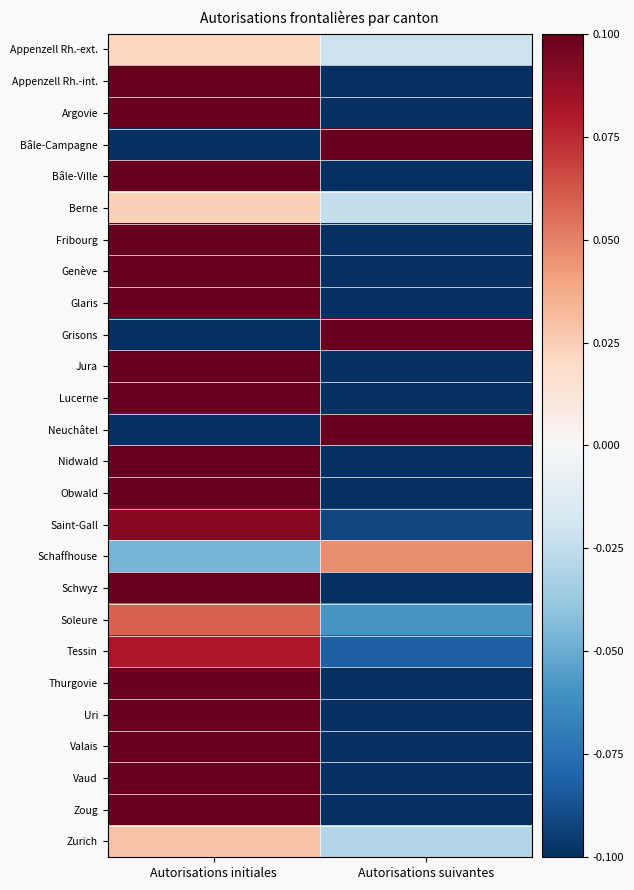

Reading left to right, list all the values displayed in this chart.

Appenzell Rh.-ext.: Autorisations initiales=0.0	Autorisations suivantes=-0.0
Appenzell Rh.-int.: Autorisations initiales=0.3	Autorisations suivantes=-0.3
Argovie: Autorisations initiales=0.2	Autorisations suivantes=-0.2
Bâle-Campagne: Autorisations initiales=-0.2	Autorisations suivantes=0.2
Bâle-Ville: Autorisations initiales=0.2	Autorisations suivantes=-0.2
Berne: Autorisations initiales=0.0	Autorisations suivantes=-0.0
Fribourg: Autorisations initiales=0.3	Autorisations suivantes=-0.3
Genève: Autorisations initiales=0.3	Autorisations suivantes=-0.3
Glaris: Autorisations initiales=0.2	Autorisations suivantes=-0.2
Grisons: Autorisations initiales=-0.1	Autorisations suivantes=0.1
Jura: Autorisations initiales=0.1	Autorisations suivantes=-0.1
Lucerne: Autorisations initiales=0.3	Autorisations suivantes=-0.3
Neuchâtel: Autorisations initiales=-0.1	Autorisations suivantes=0.1
Nidwald: Autorisations initiales=0.1	Autorisations suivantes=-0.1
Obwald: Autorisations initiales=0.4	Autorisations suivantes=-0.4
Saint-Gall: Autorisations initiales=0.1	Autorisations suivantes=-0.1
Schaffhouse: Autorisations initiales=-0.0	Autorisations suivantes=0.0
Schwyz: Autorisations initiales=0.3	Autorisations suivantes=-0.3
Soleure: Autorisations initiales=0.1	Autorisations suivantes=-0.1
Tessin: Autorisations initiales=0.1	Autorisations suivantes=-0.1
Thurgovie: Autorisations initiales=0.2	Autorisations suivantes=-0.2
Uri: Autorisations initiales=0.4	Autorisations suivantes=-0.4
Valais: Autorisations initiales=0.2	Autorisations suivantes=-0.2
Vaud: Autorisations initiales=0.4	Autorisations suivantes=-0.4
Zoug: Autorisations initiales=0.2	Autorisations suivantes=-0.2
Zurich: Autorisations initiales=0.0	Autorisations suivantes=-0.0